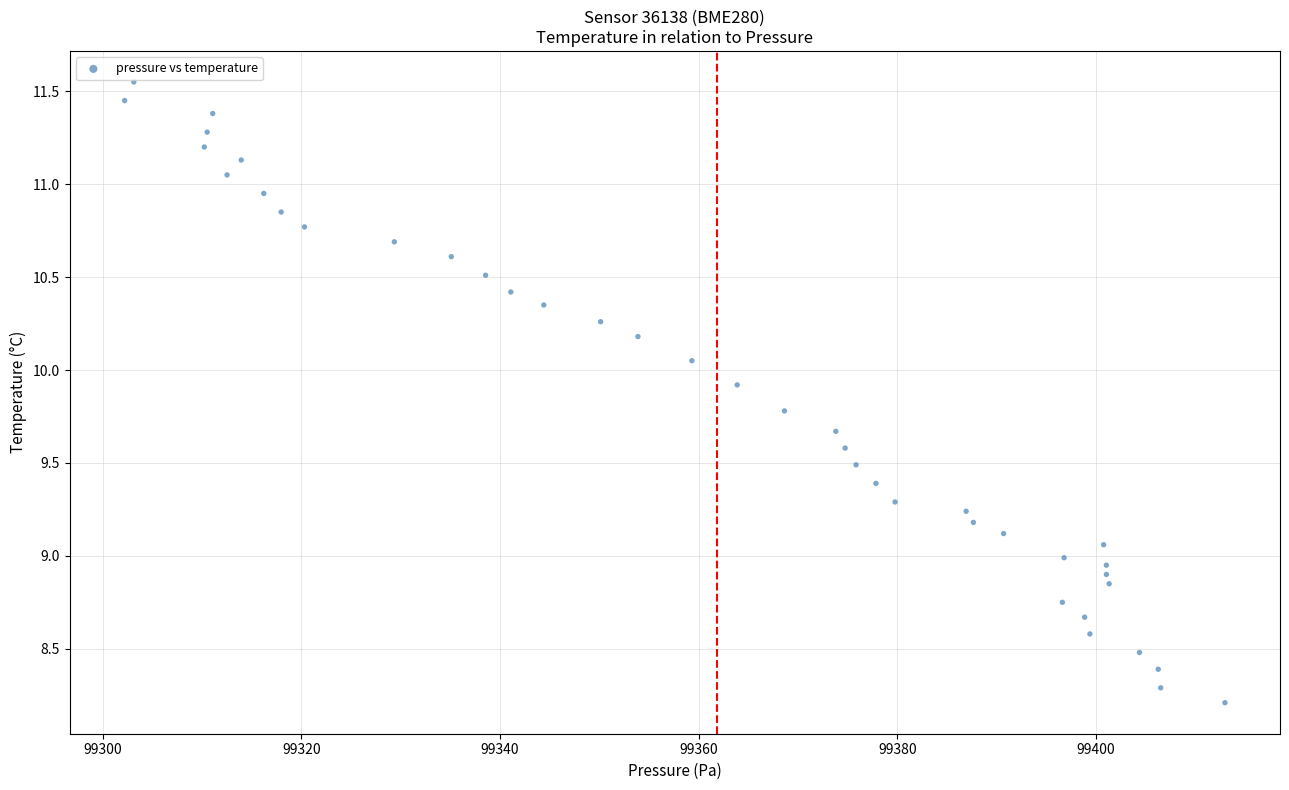

What is the range of Y values (max minus min)?

3.3